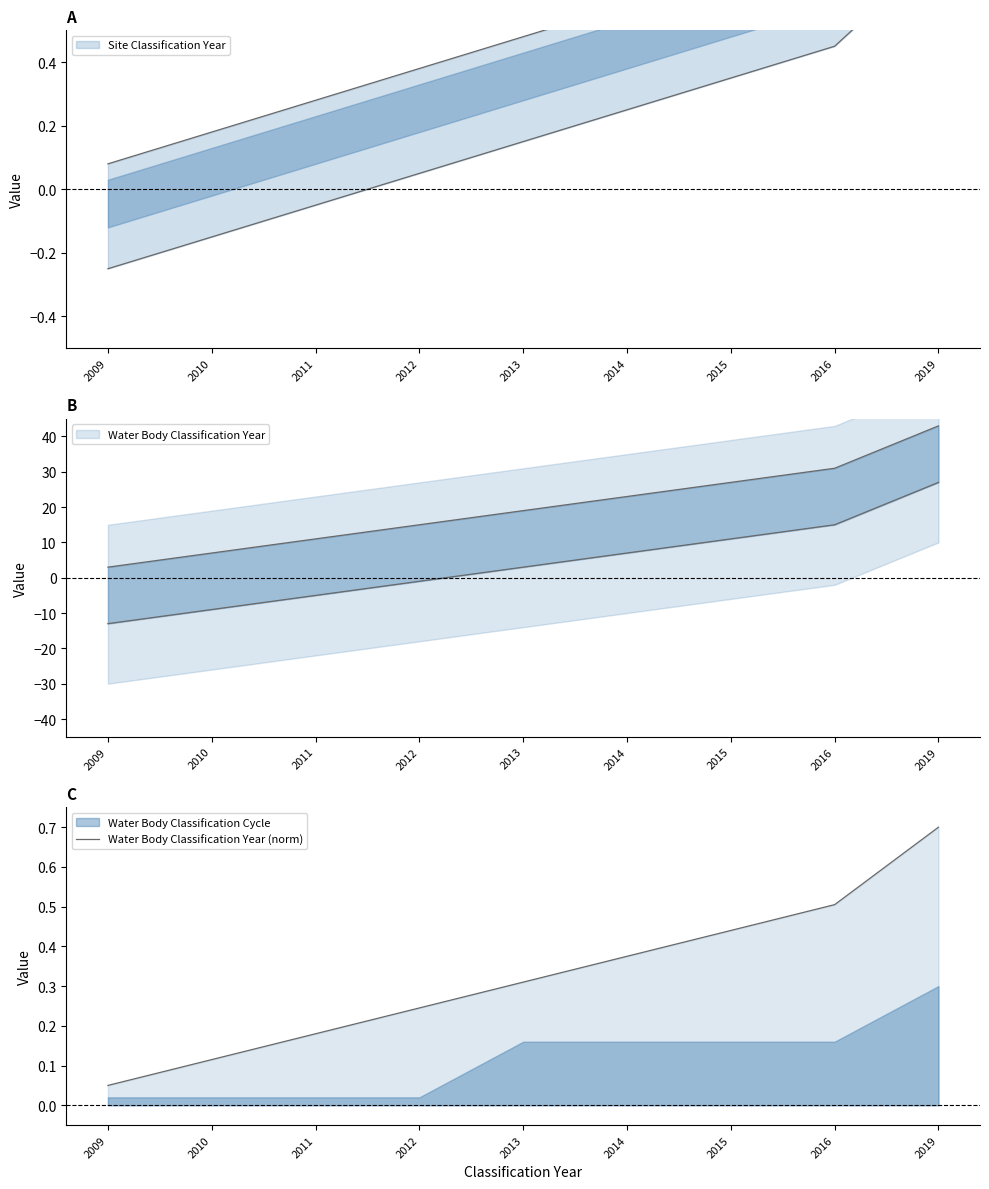

True or false: there are more than 0 points higher than both neighbors.

False